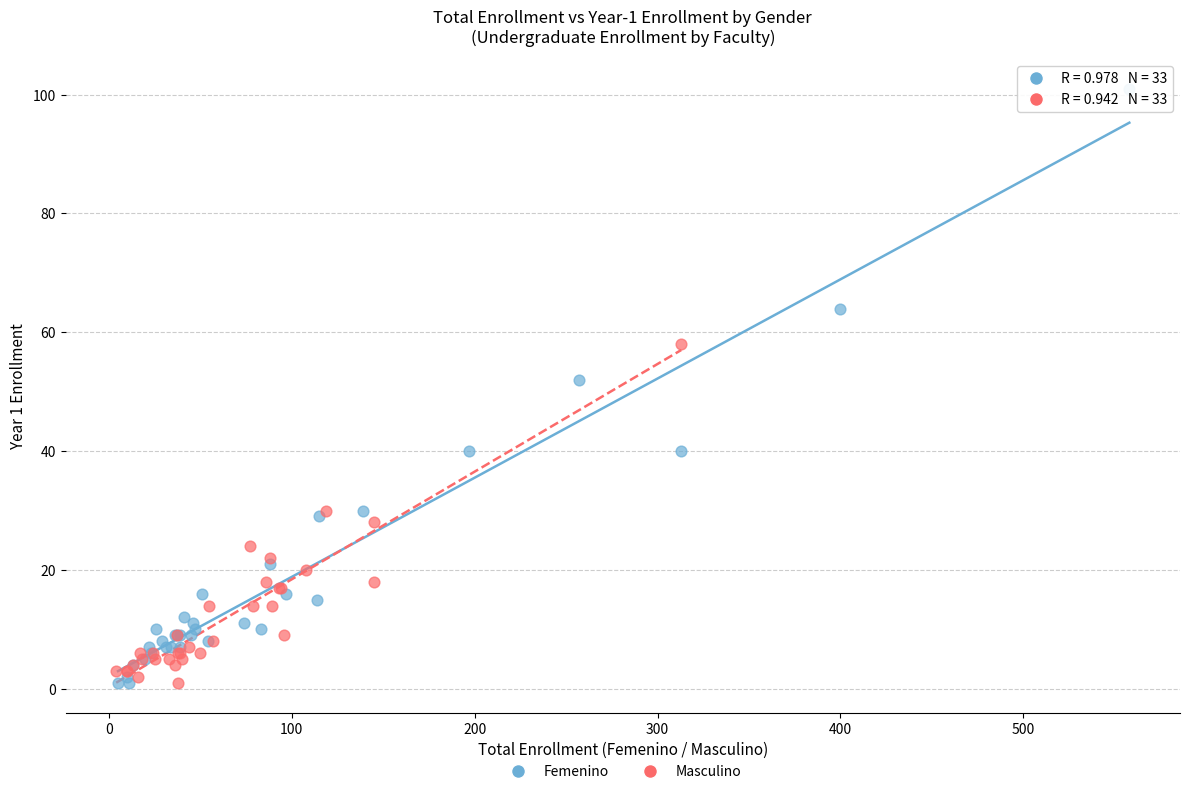

What are all the series names shown in the legend?

Femenino, Masculino